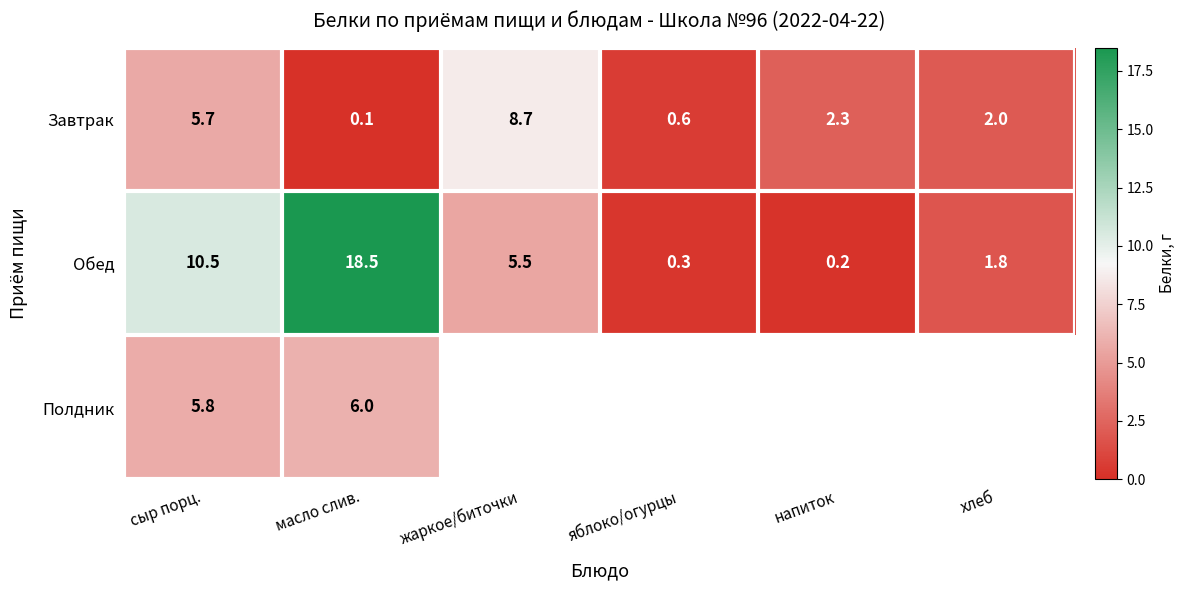

At which label does Обед first exceed 5?

сыр порц.